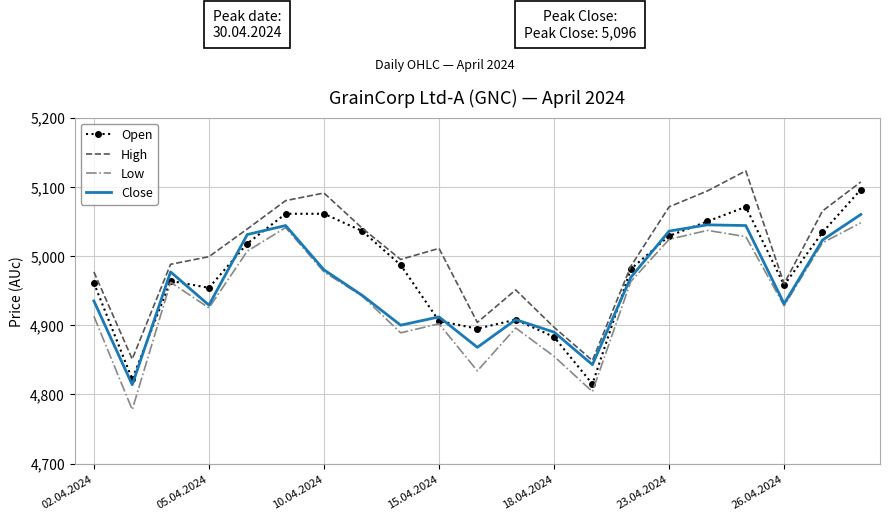

List the series in order of their peak value, highest first.

High, Open, Close, Low